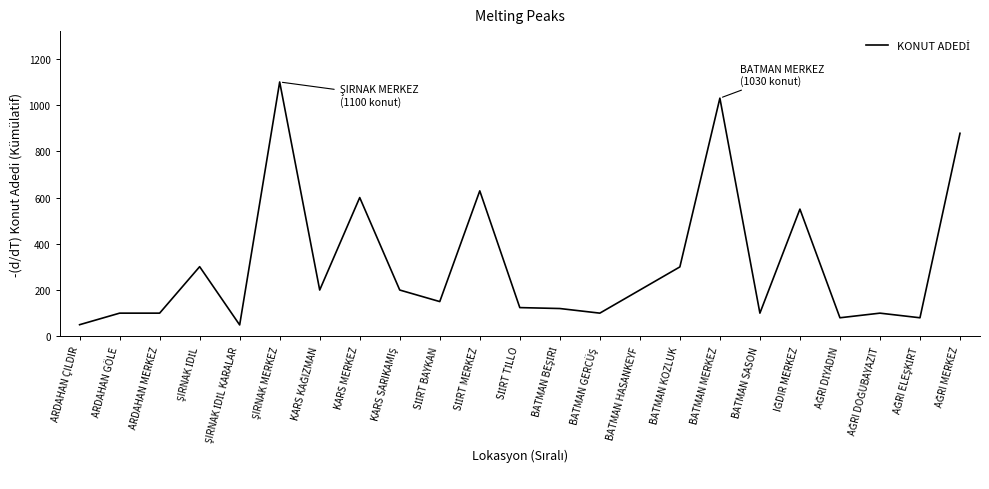

What is the maximum value shown in the chart?

1100